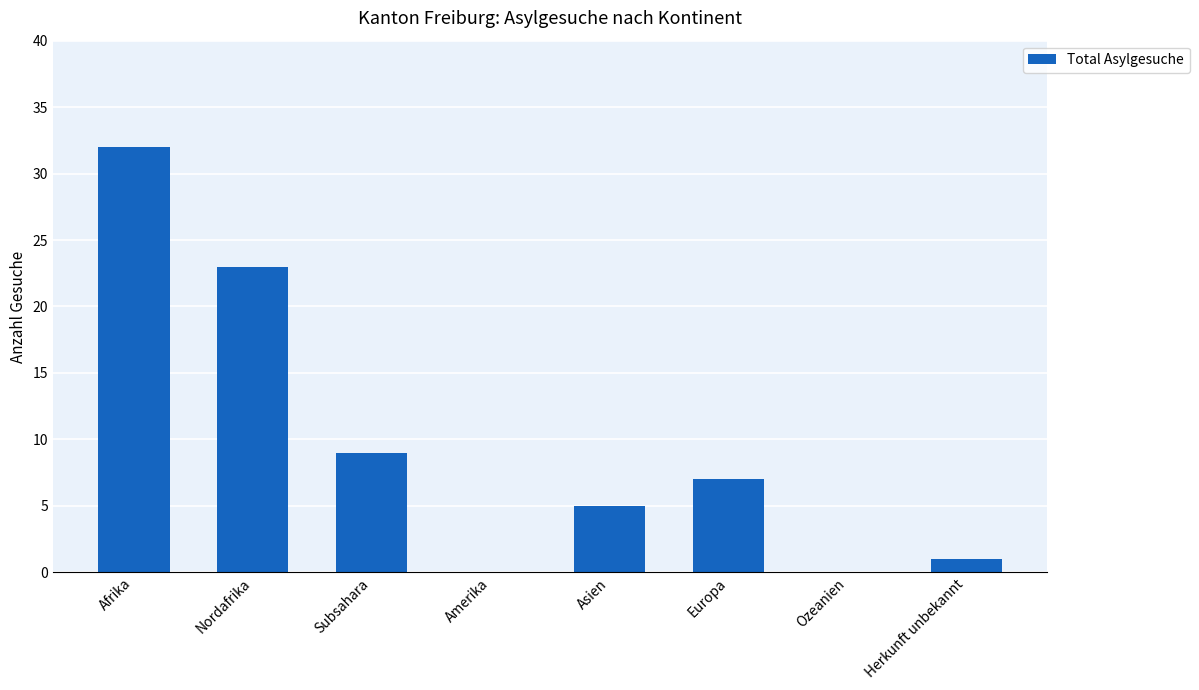

True or false: the data shows 9 at Subsahara.

True